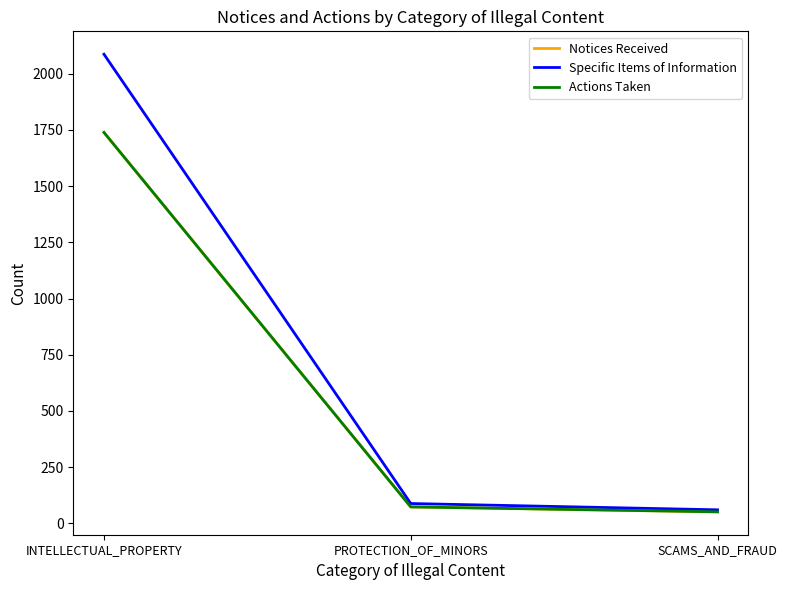

Rank the series by their maximum value, from lowest to highest.

Notices Received, Actions Taken, Specific Items of Information